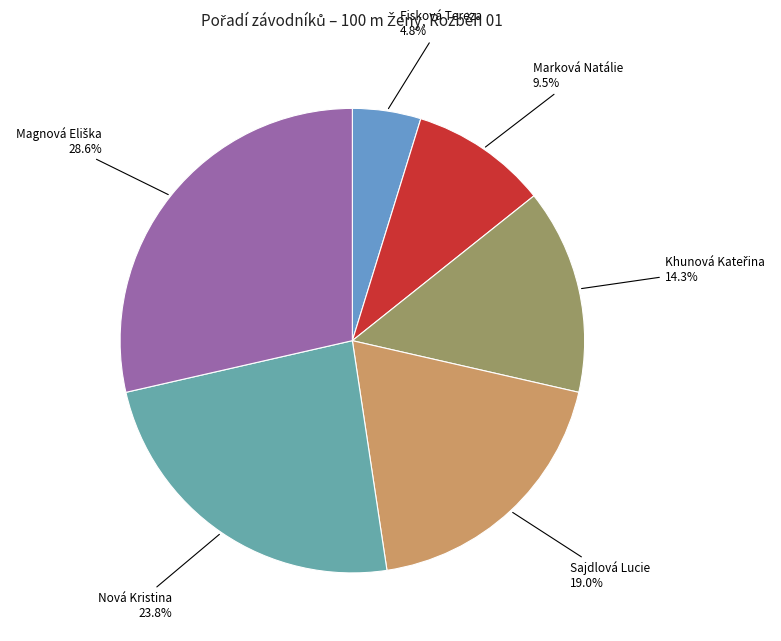

What is the smallest slice in the pie chart?

Fisková Tereza